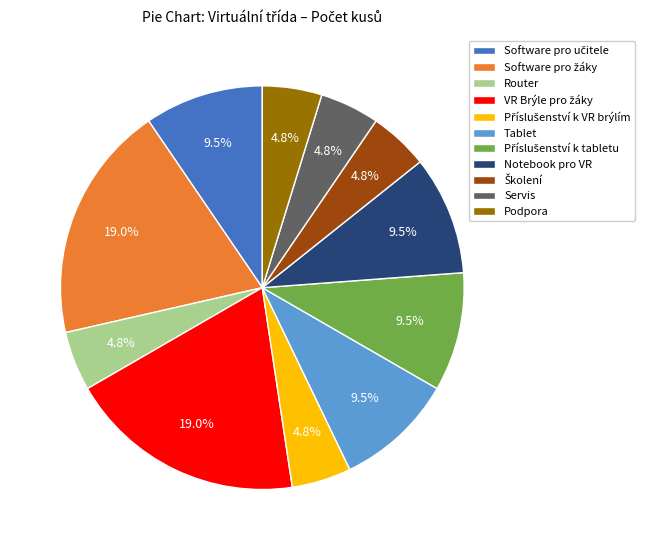

To the nearest percent, what percentage of the pie is Podpora?

5%